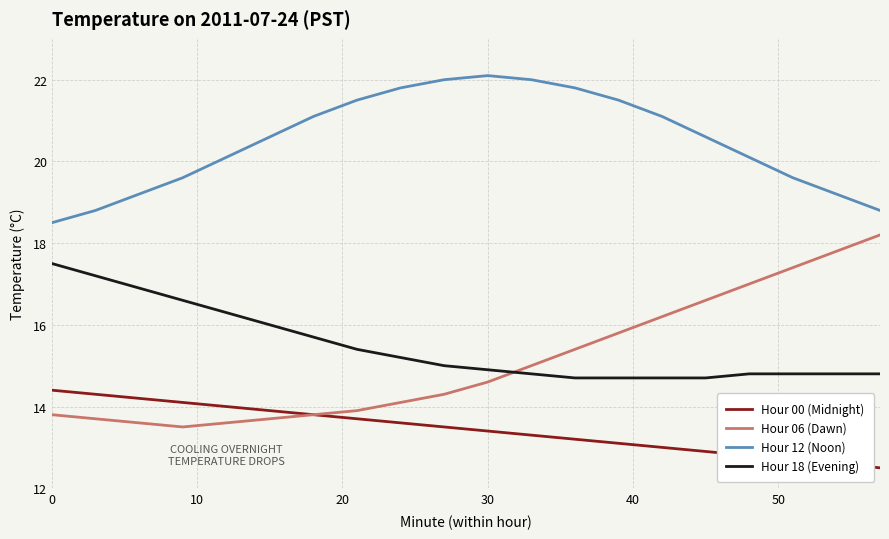

What is the greatest value displayed?

22.1